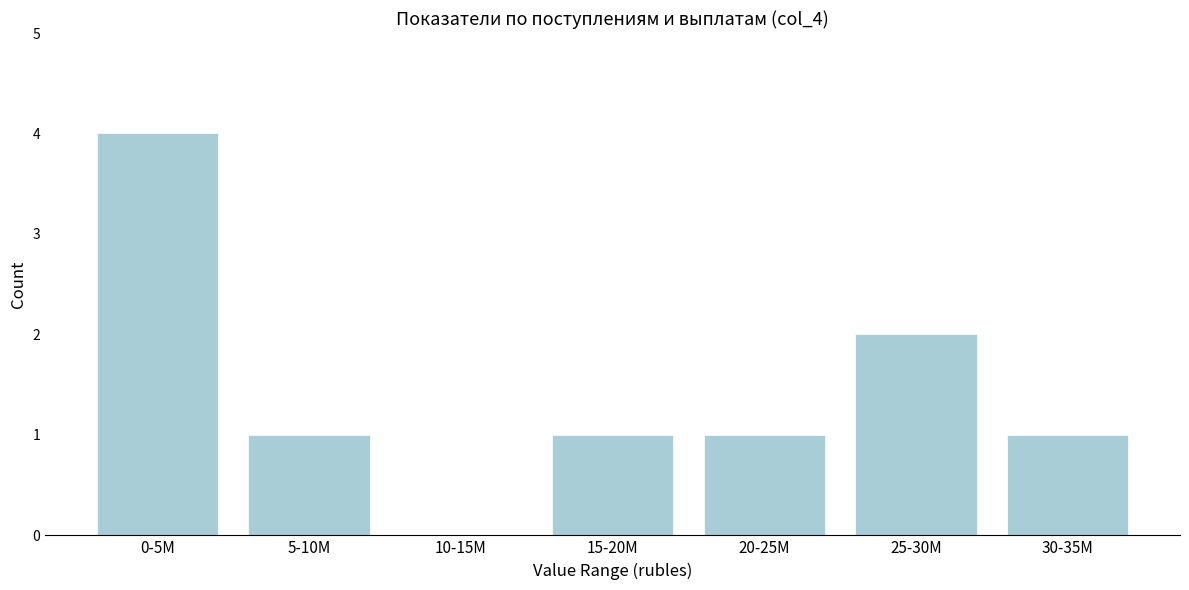

Reading left to right, extract all data points from this chart.

0-5M=4	5-10M=1	10-15M=0	15-20M=1	20-25M=1	25-30M=2	30-35M=1